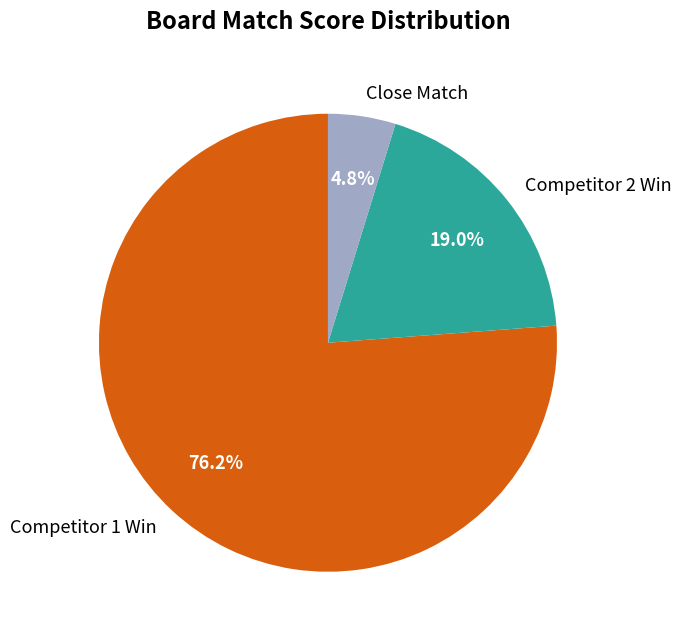

Rank the categories by value from highest to lowest.

Competitor 1 Win, Competitor 2 Win, Close Match